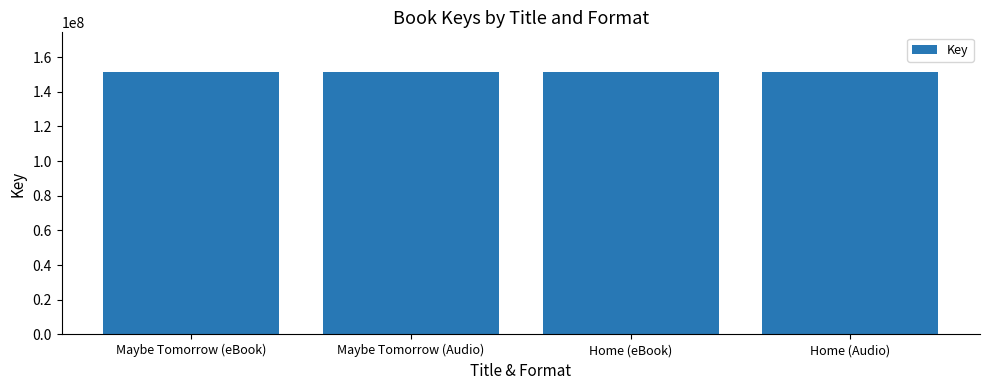

What is the label of the 1st bar from the left?

Maybe Tomorrow (eBook)